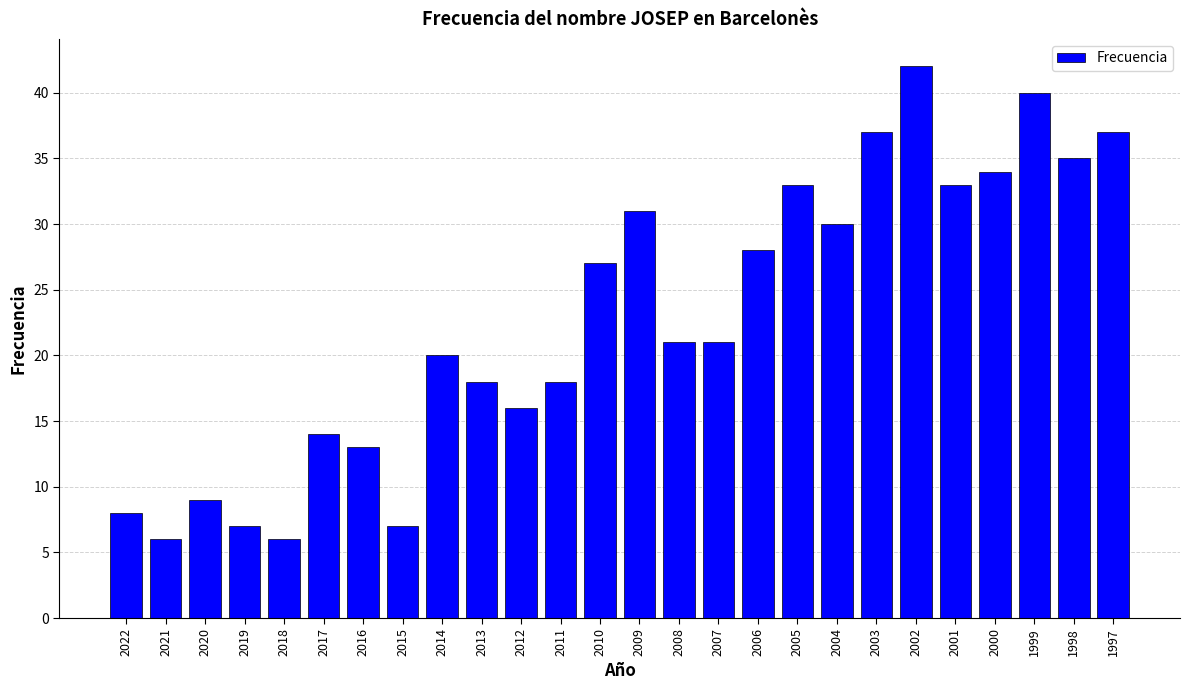

How many distinct data groups are displayed?

1